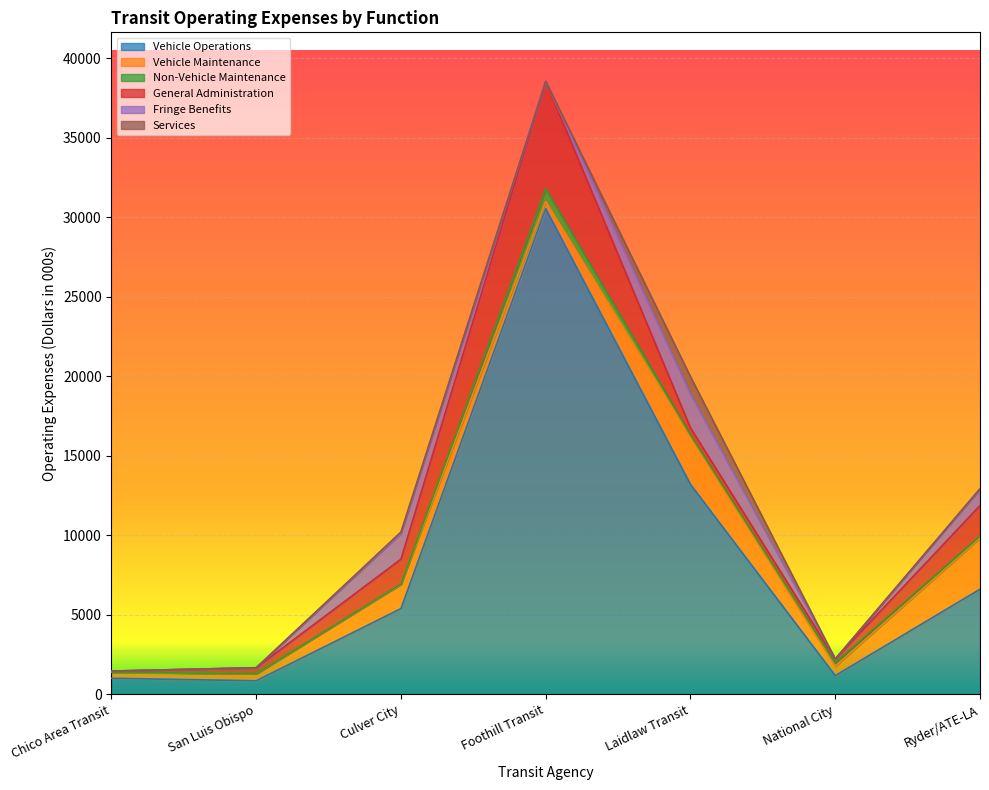

Reading left to right, transcribe all the data shown in this chart.

Vehicle Operations: 1002.1	842.4	5387.3	30550.4	13198.1	1166.3	6605.7
Vehicle Maintenance: 365.5	434.0	1513.4	449.5	2999.1	589.1	3218.6
Non-Vehicle Maintenance: 17.9	10.3	28.6	793.0	116.9	215.6	118.7
General Administration: 68.8	375.8	1564.1	6760.5	441.5	242.4	1924.8
Fringe Benefits: 0.0	0.0	1622.7	0.0	2120.1	0.0	1038.2
Services: 0.0	0.0	89.7	0.0	1094.5	0.0	25.2